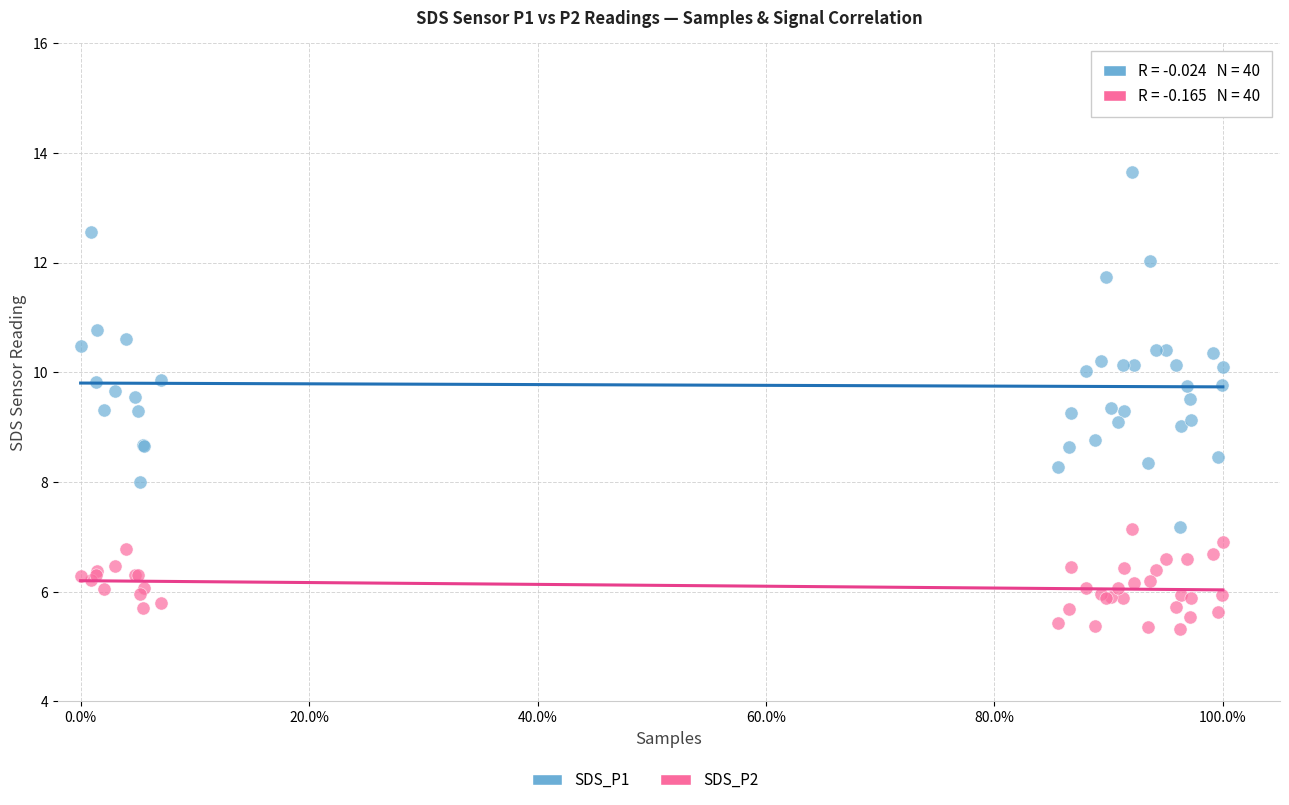

Which series has the largest Y range (max minus min)?

SDS_P1